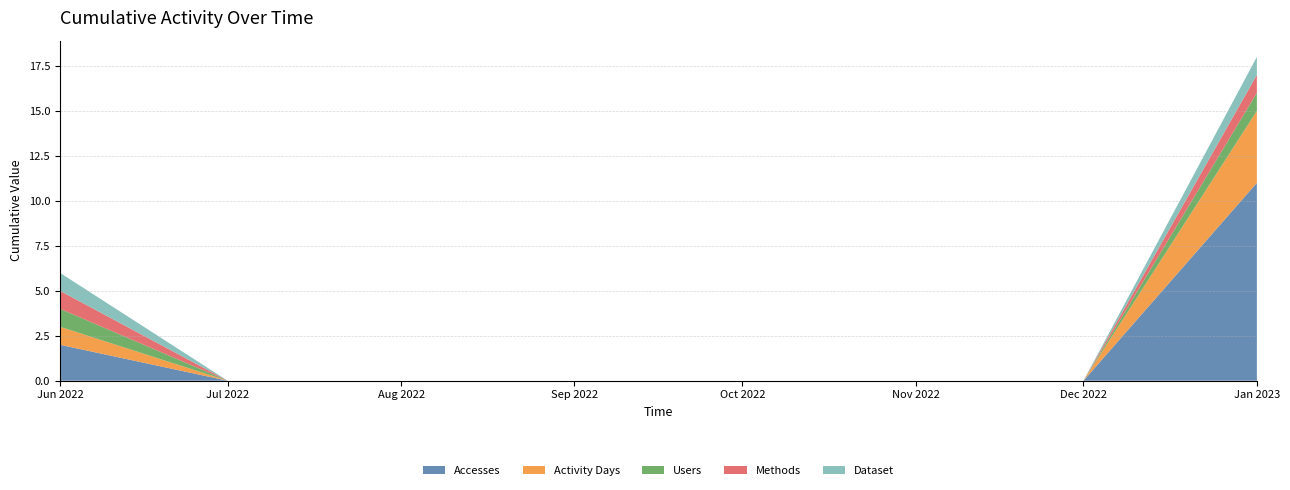

Reading left to right, transcribe all the data shown in this chart.

Accesses: 2	0	0	0	0	0	0	11
Activity Days: 1	0	0	0	0	0	0	4
Users: 1	0	0	0	0	0	0	1
Methods: 1	0	0	0	0	0	0	1
Dataset: 1	0	0	0	0	0	0	1